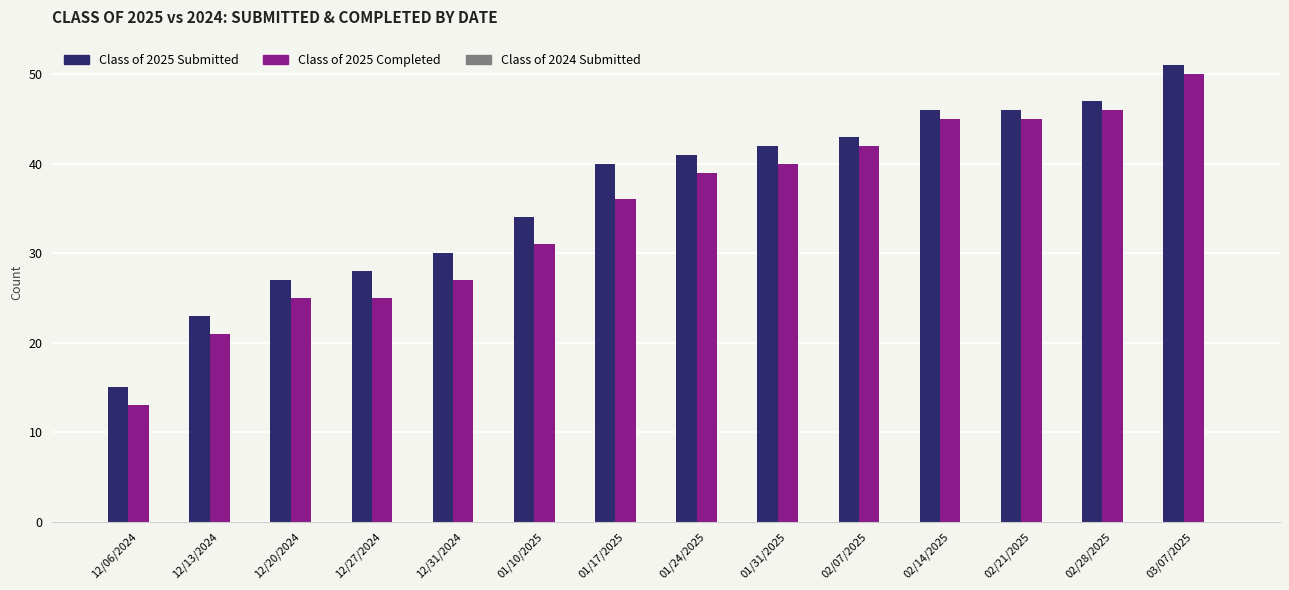

At which category is the sum across all series the highest?

03/07/2025